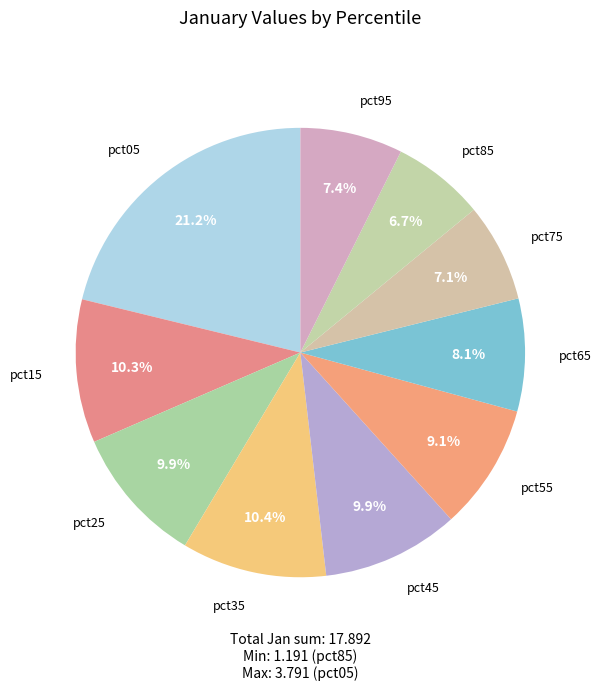

Does pct25 represent more than half of the total?

No